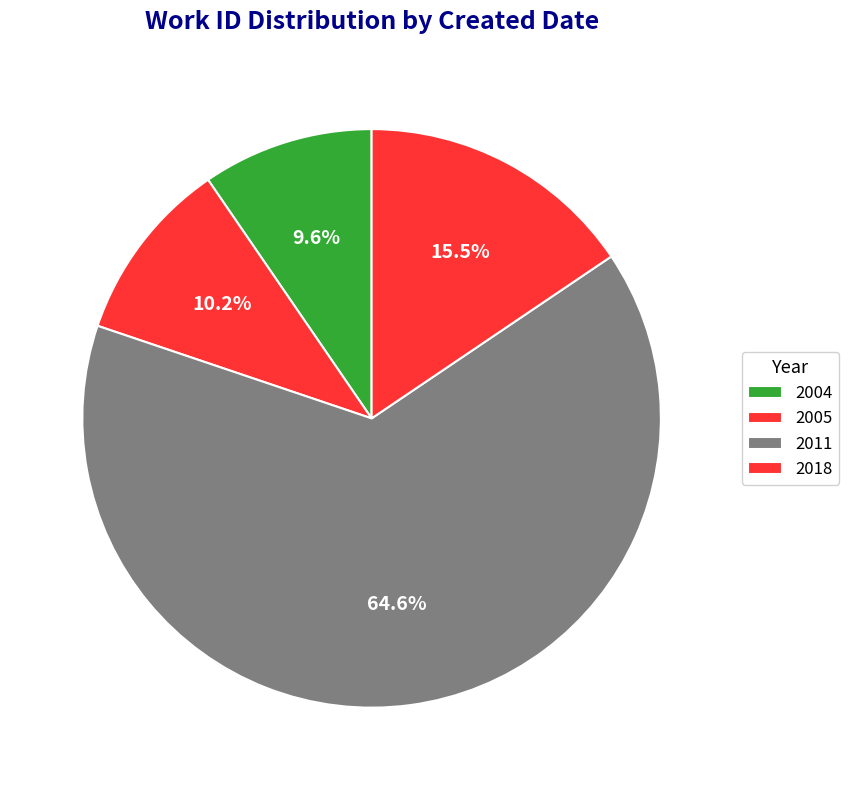

What is the largest slice in the pie chart?

2011